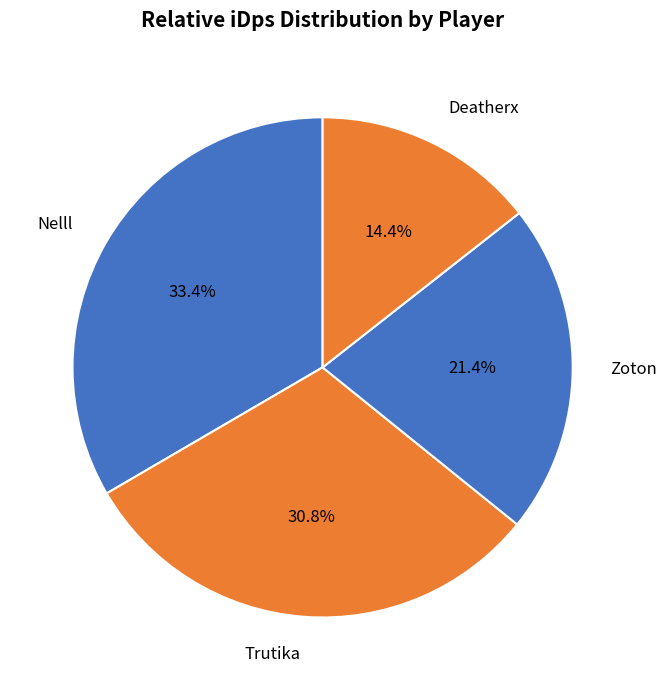

Does Nelll account for over 50% of the chart?

No